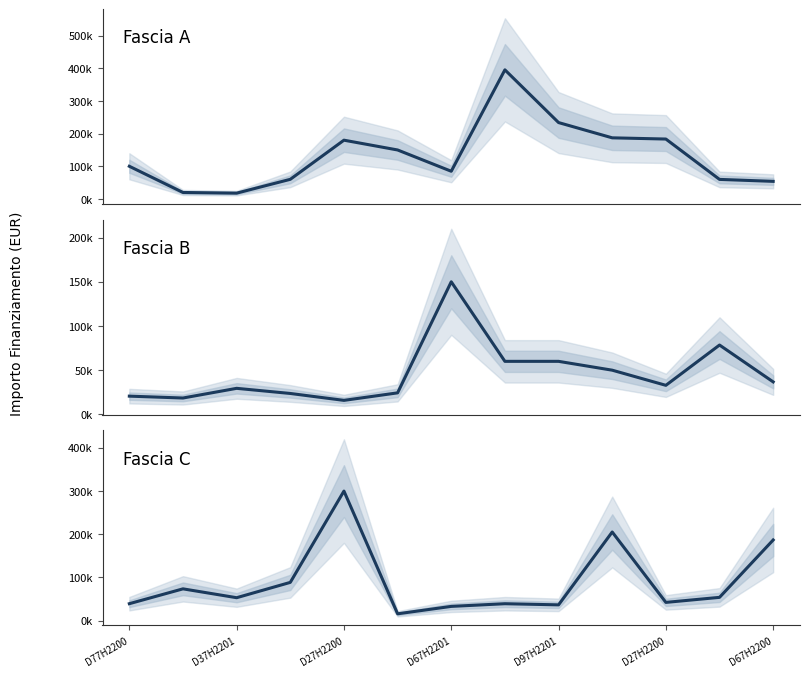

What is the smallest value displayed?

15630.6